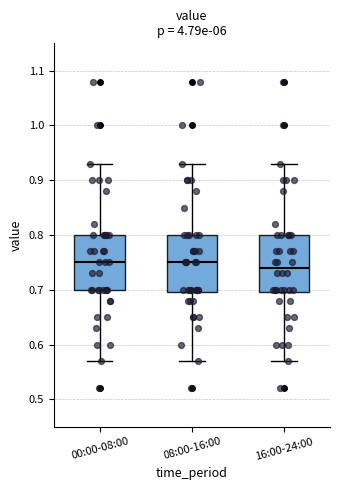

Where does the upper whisker of the box for 16:00-24:00 end on the y-axis? The values are not printed on the chart, so give them approximately, as read against the axis.

0.93